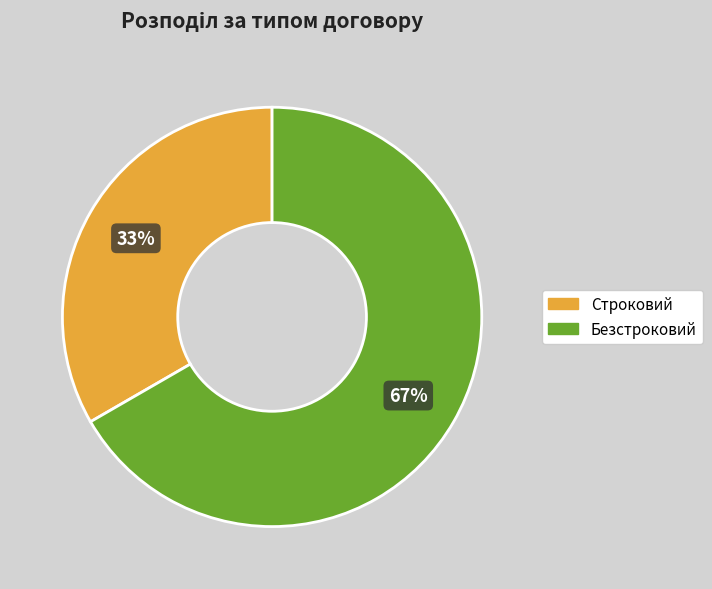

What is the smallest slice in the pie chart?

Строковий